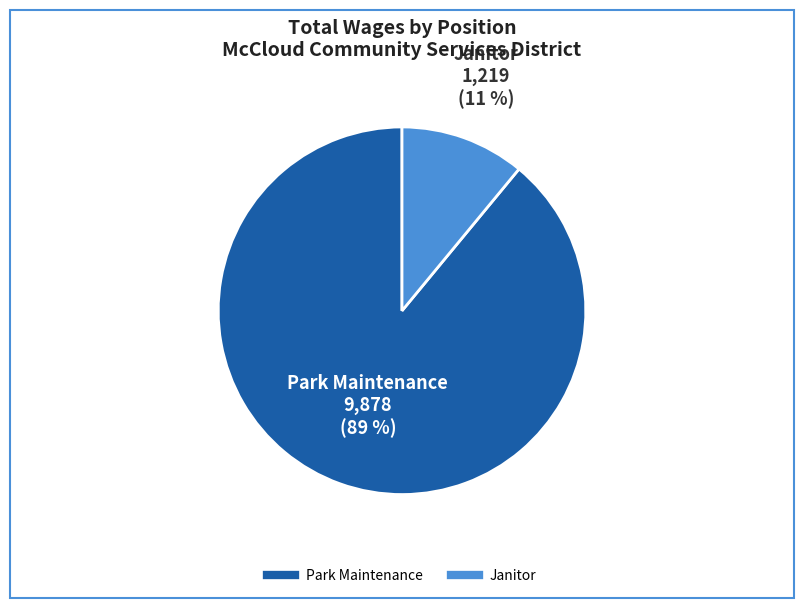

To the nearest percent, what percentage of the pie is Park Maintenance?

89%